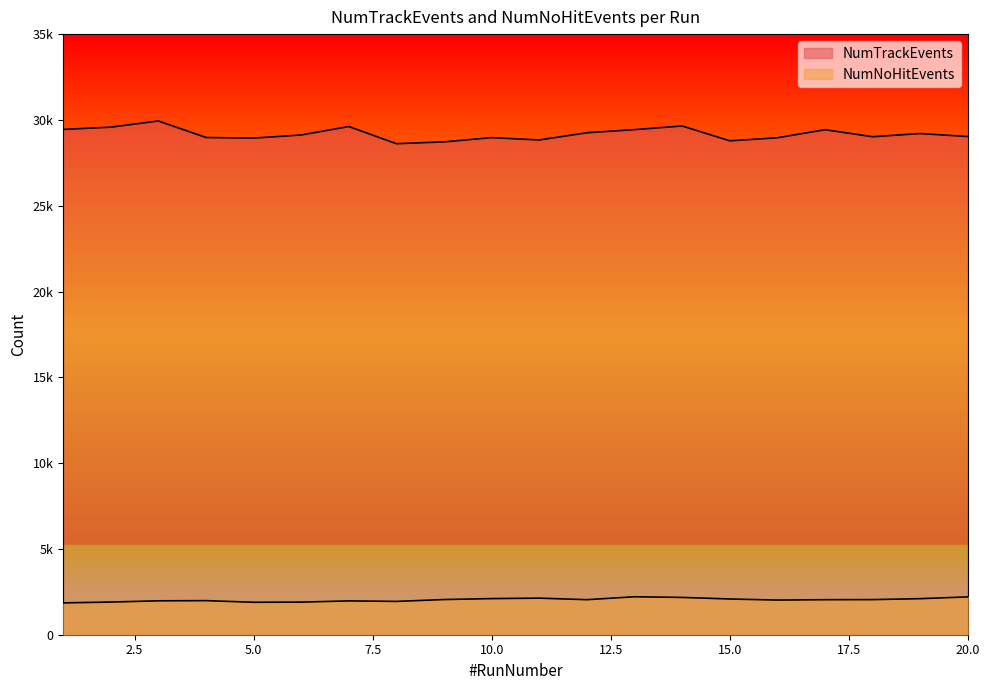

Rank the series by their maximum value, from lowest to highest.

NumNoHitEvents, NumTrackEvents